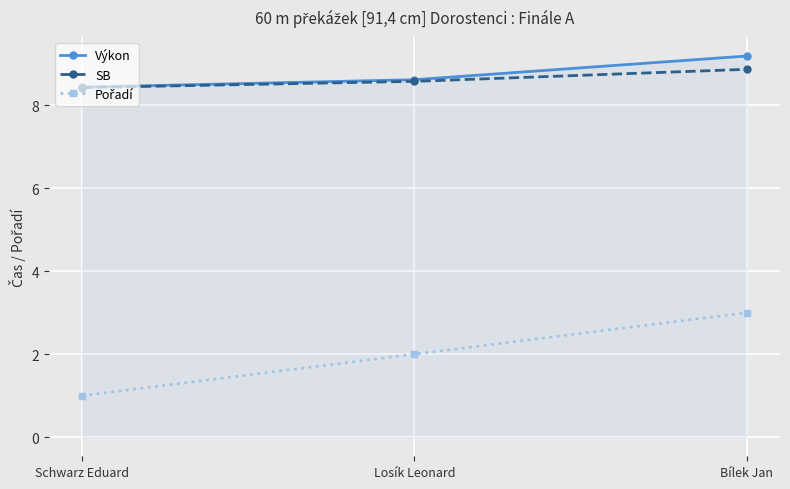

How many lines are shown in the chart?

3